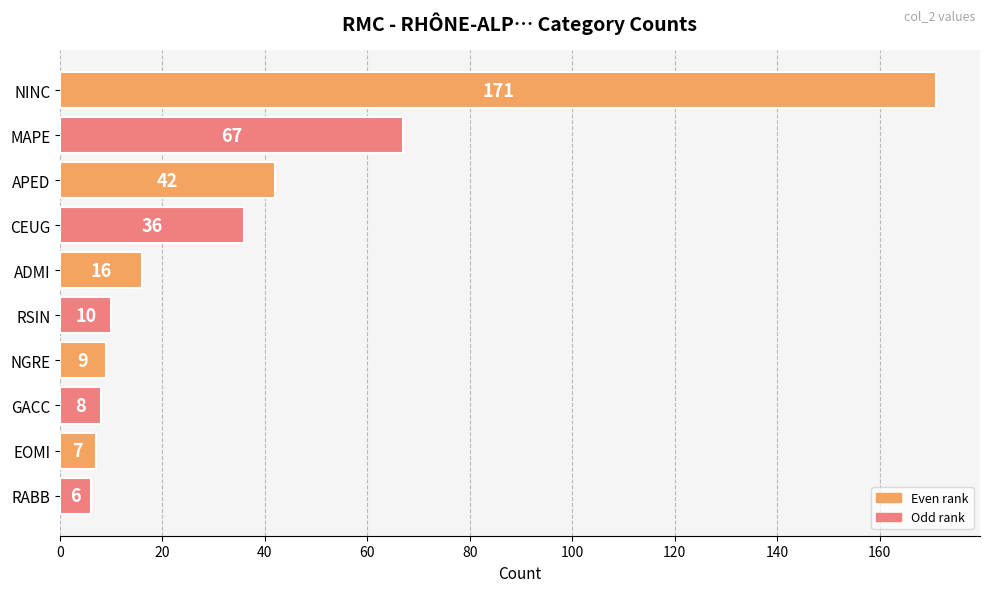

What is the average value?

37